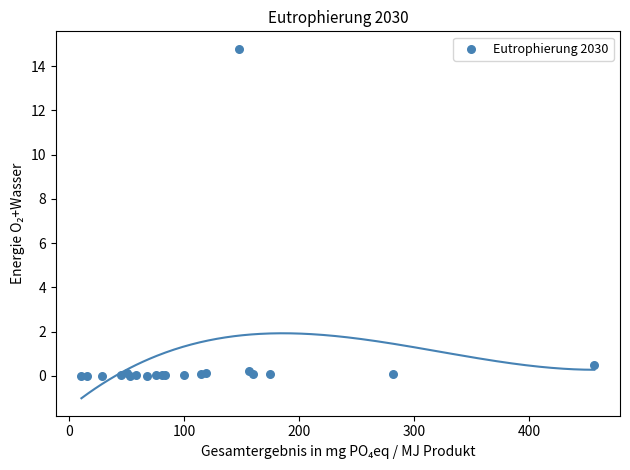

What Y value in the scatter plot is closest to 7?

0.5